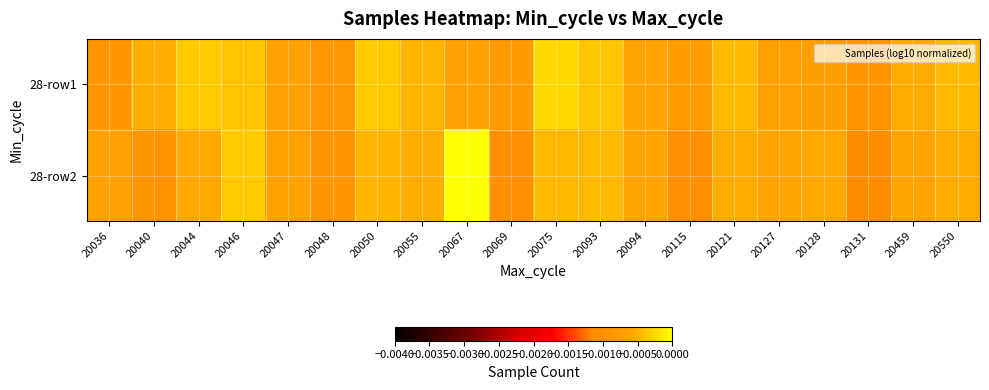

Count the number of data series in this chart.

2